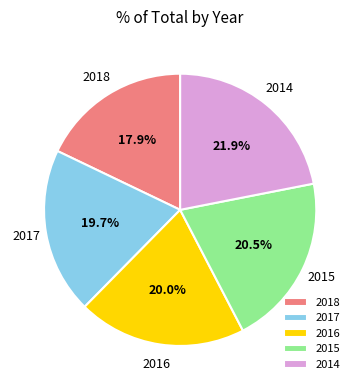

To the nearest percent, what is the difference between the largest and smallest slice percentages?

4%